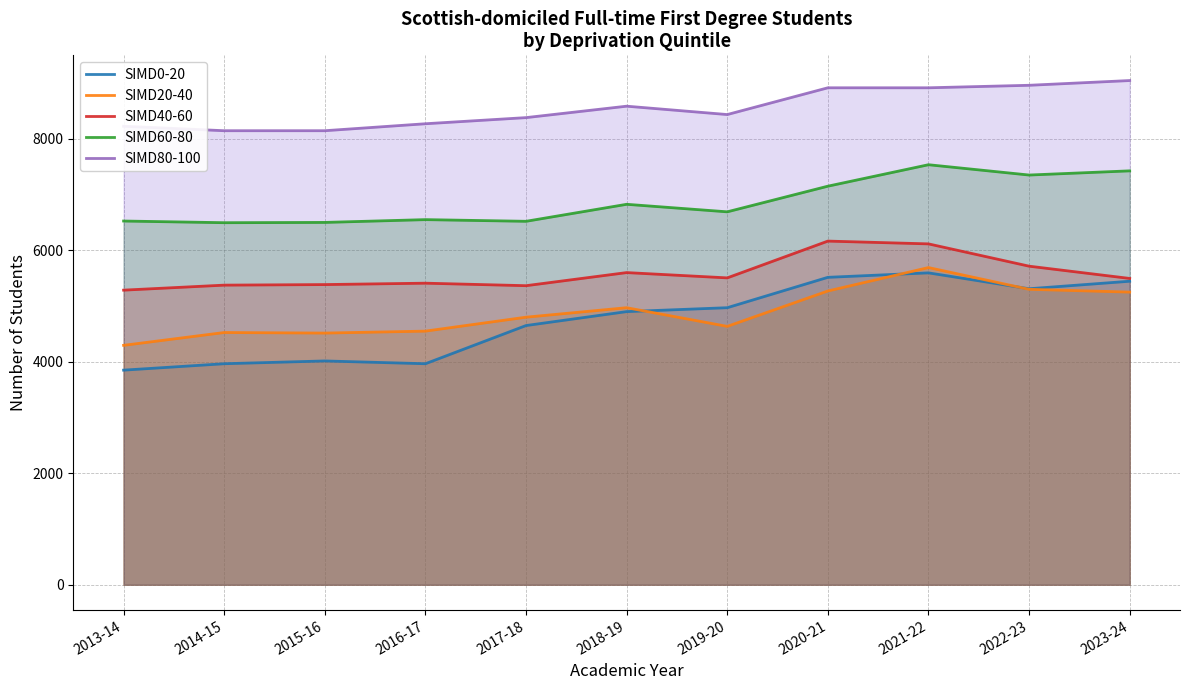

Which category has the highest value in the SIMD80-100 series?

2023-24